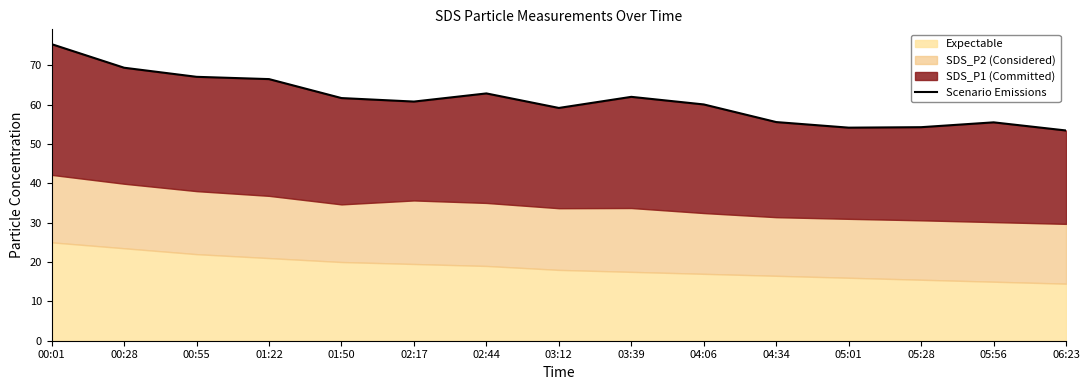

What is the ratio of the value at 04:34 to the value at 02:44?

0.9